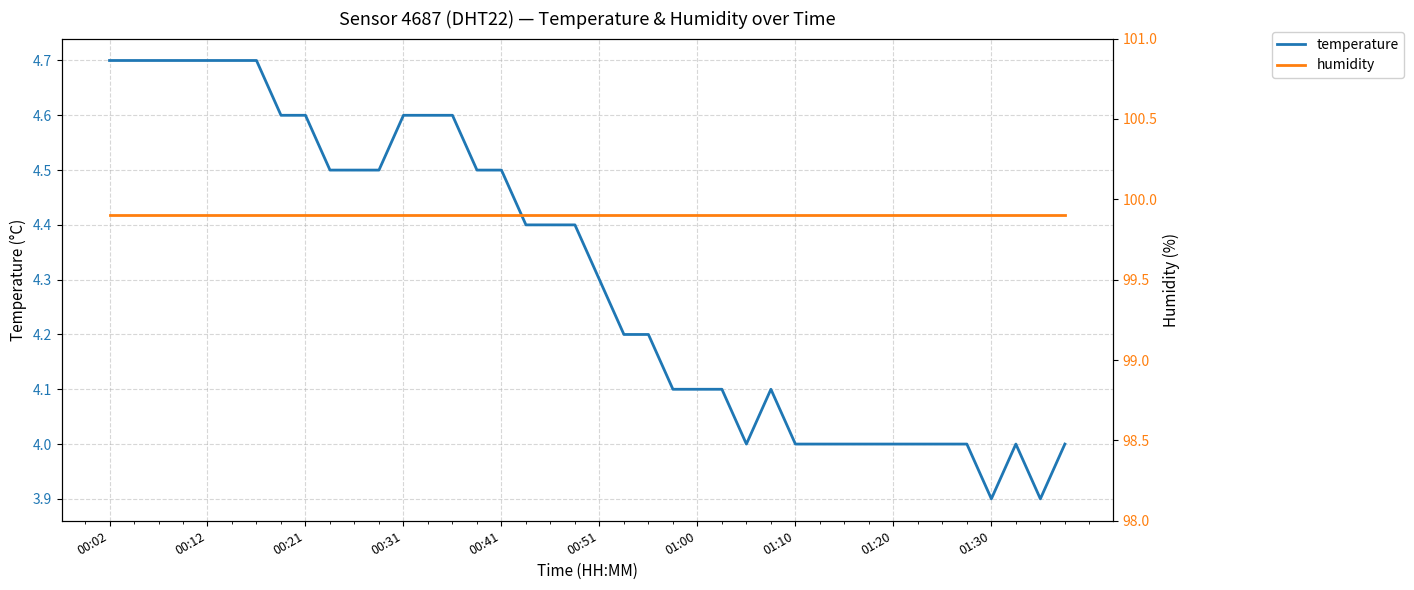

Which series has the largest range (max minus min)?

temperature